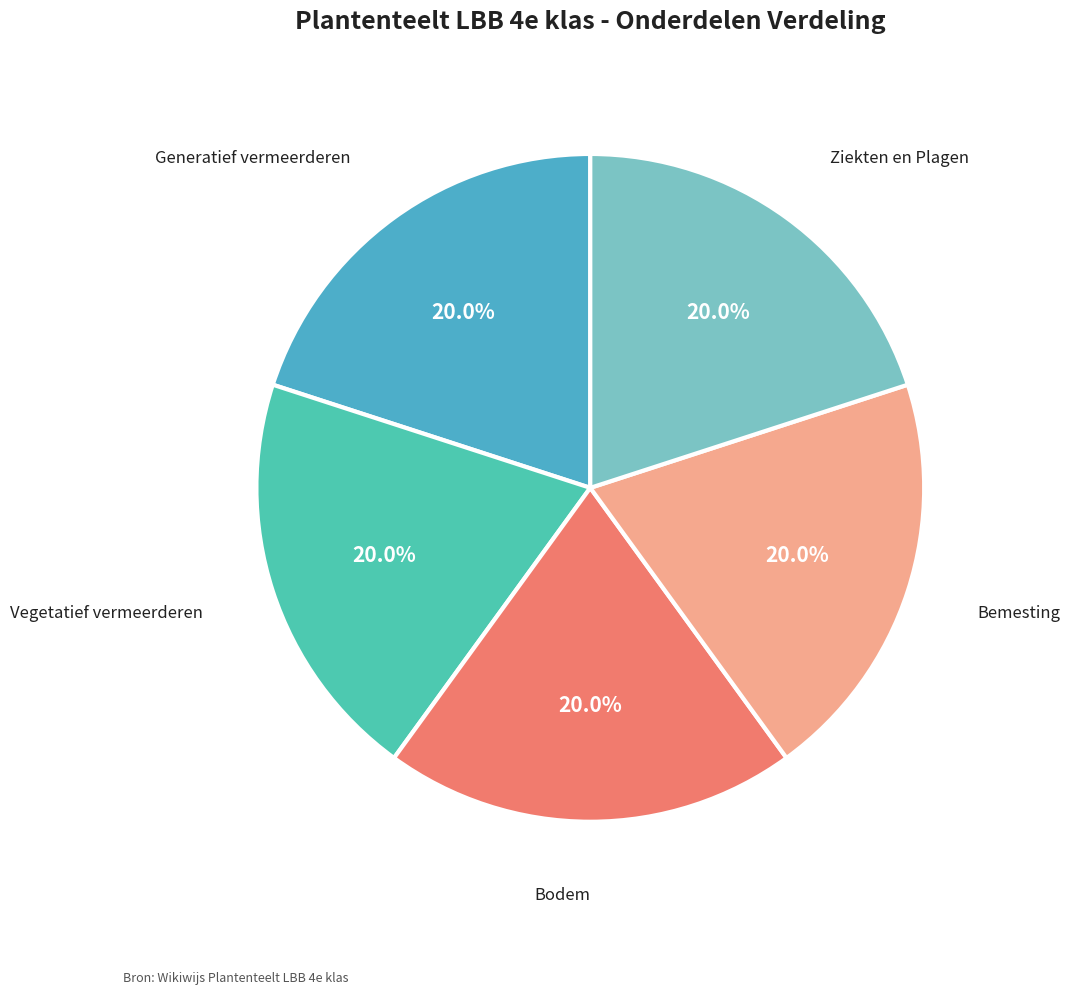

How much of the chart is everything except Bodem?

80.0%